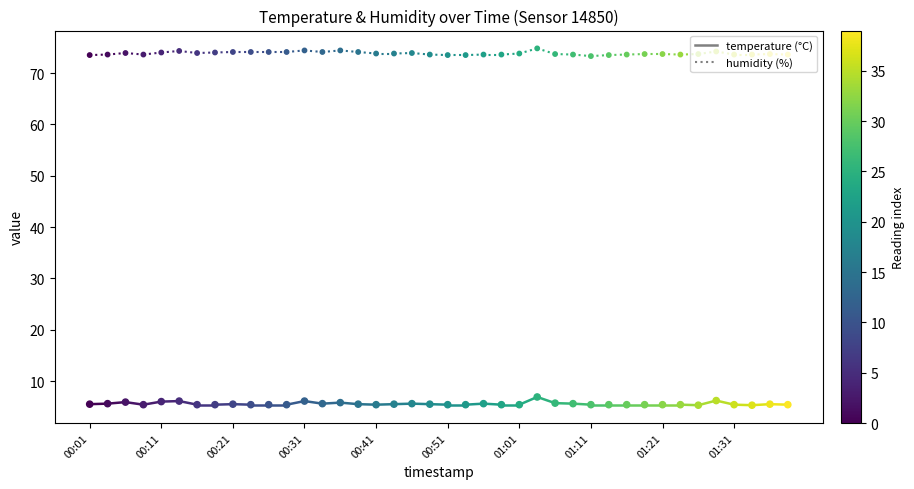

At how many categories does at least one series exceed 71?

40